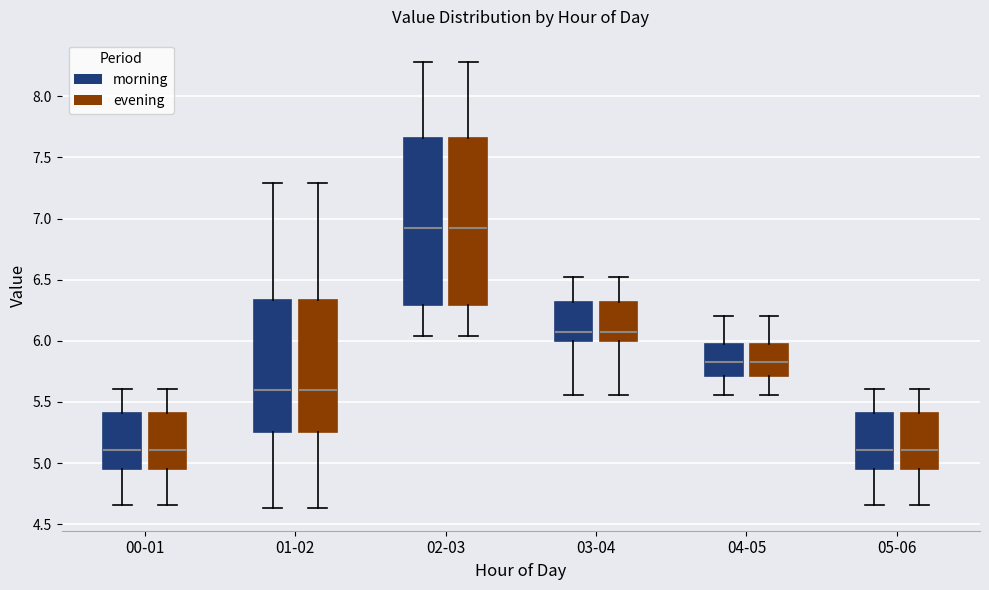

Reading left to right, read every box against the y-axis: the position of its median line, the range the box covers, and the ends of its whiskers. The values are not printed on the chart, so give them approximately, as read against the axis.

00-01 (morning): median 5.10, box 4.95 to 5.40, whiskers 4.65 to 5.60
00-01 (evening): median 5.10, box 4.95 to 5.40, whiskers 4.65 to 5.60
01-02 (morning): median 5.60, box 5.25 to 6.35, whiskers 4.65 to 7.30
01-02 (evening): median 5.60, box 5.25 to 6.35, whiskers 4.65 to 7.30
02-03 (morning): median 6.95, box 6.30 to 7.65, whiskers 6.05 to 8.30
02-03 (evening): median 6.95, box 6.30 to 7.65, whiskers 6.05 to 8.30
03-04 (morning): median 6.10, box 6.00 to 6.30, whiskers 5.55 to 6.50
03-04 (evening): median 6.10, box 6.00 to 6.30, whiskers 5.55 to 6.50
04-05 (morning): median 5.85, box 5.70 to 6.00, whiskers 5.55 to 6.20
04-05 (evening): median 5.85, box 5.70 to 6.00, whiskers 5.55 to 6.20
05-06 (morning): median 5.10, box 4.95 to 5.40, whiskers 4.65 to 5.60
05-06 (evening): median 5.10, box 4.95 to 5.40, whiskers 4.65 to 5.60